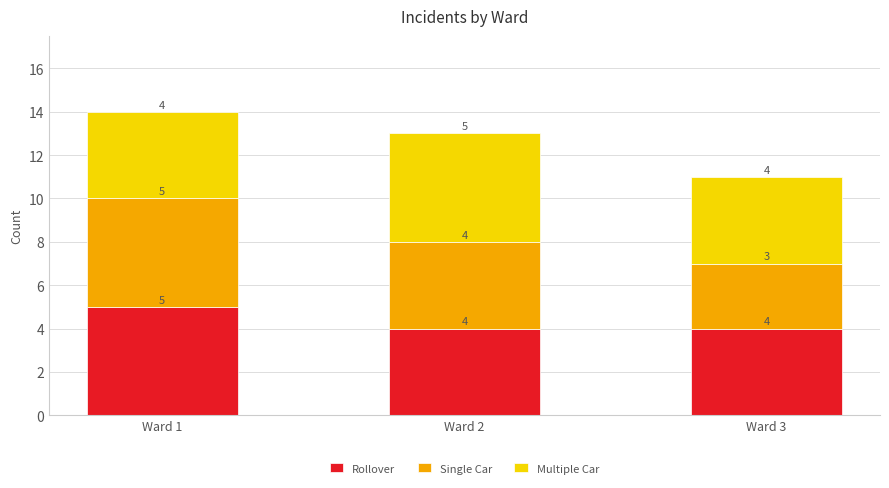

Is it true that Rollover equals 5 at Ward 1?

True